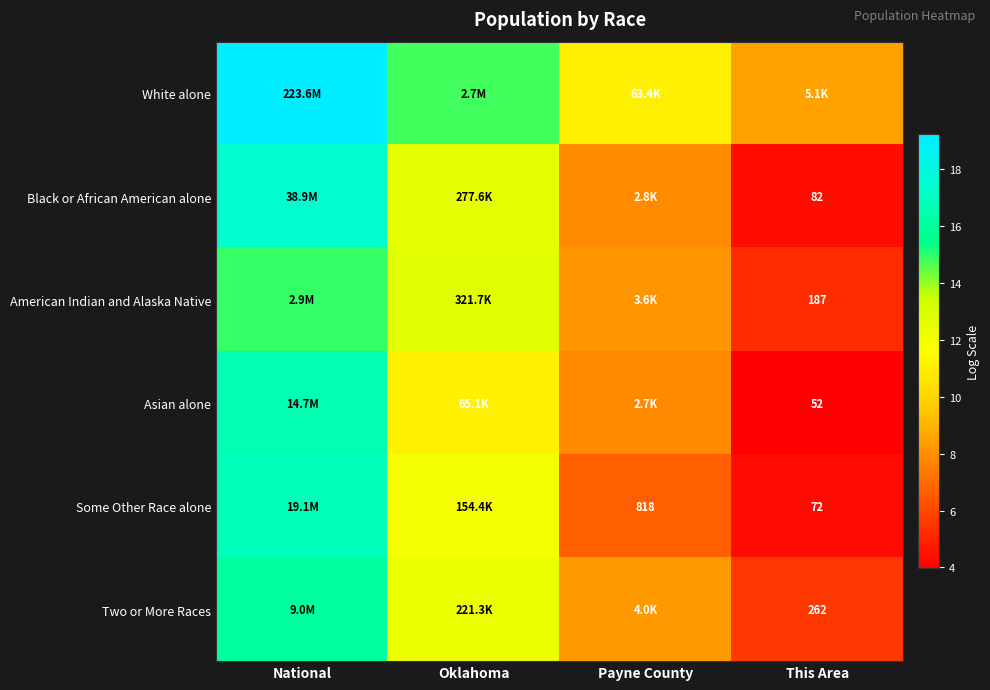

Read the Two or More Races value at This Area.

5.6